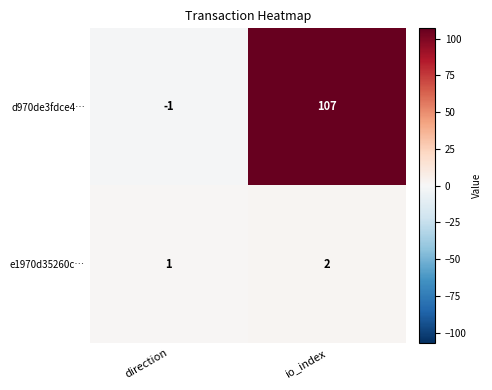

Rank the series by their average value, from lowest to highest.

e1970d35260c…, d970de3fdce4…